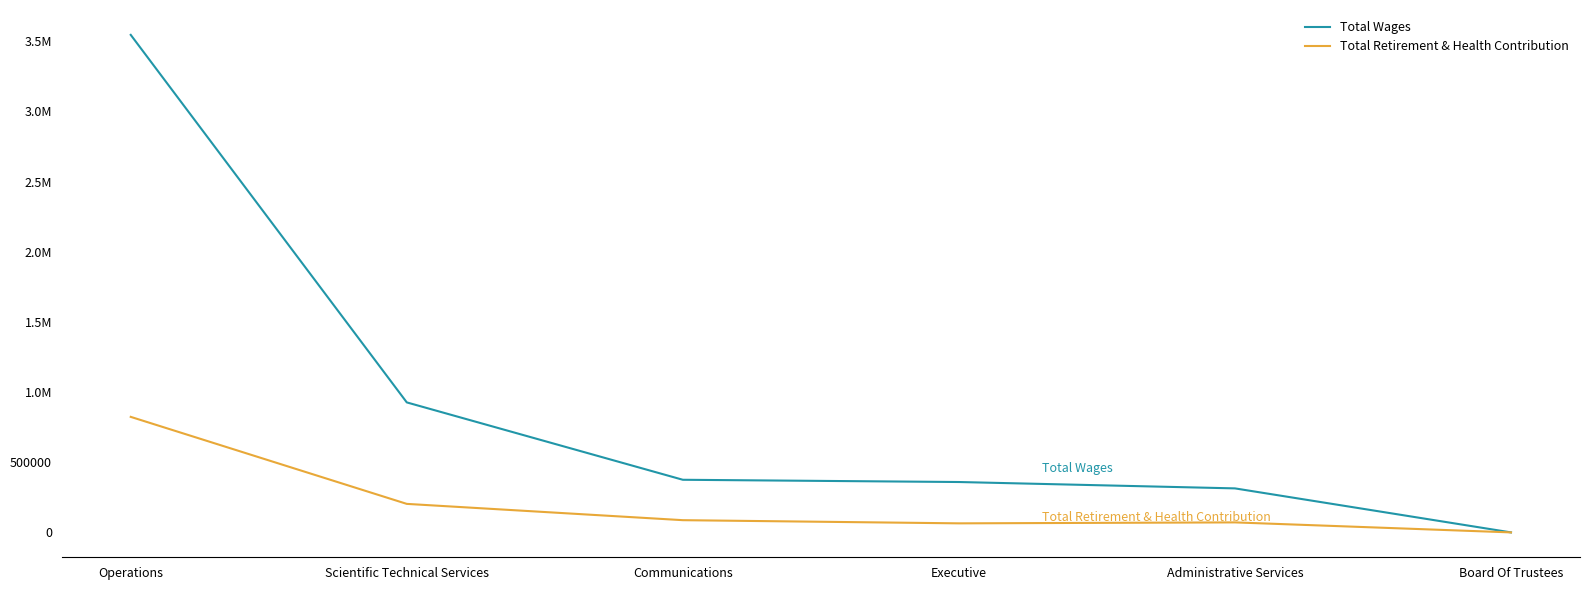

What position from the right is Executive?

3